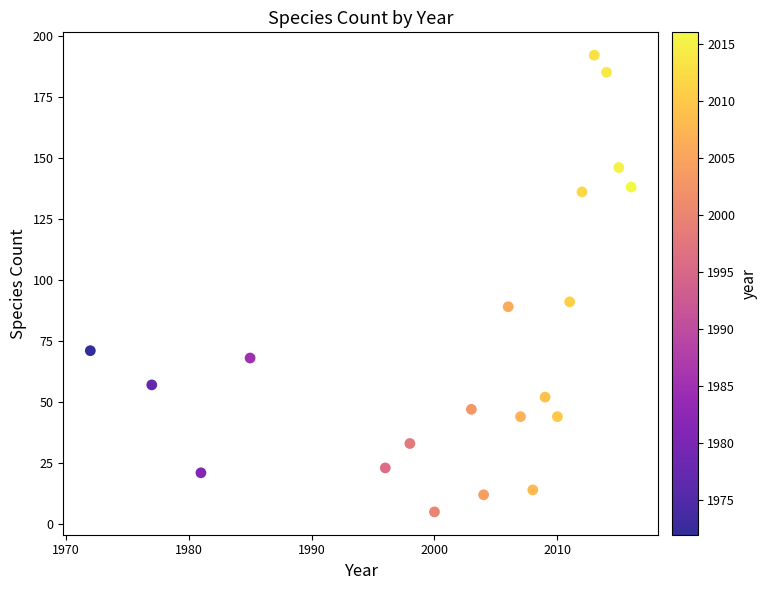

What is the range of Y values (max minus min)?

187